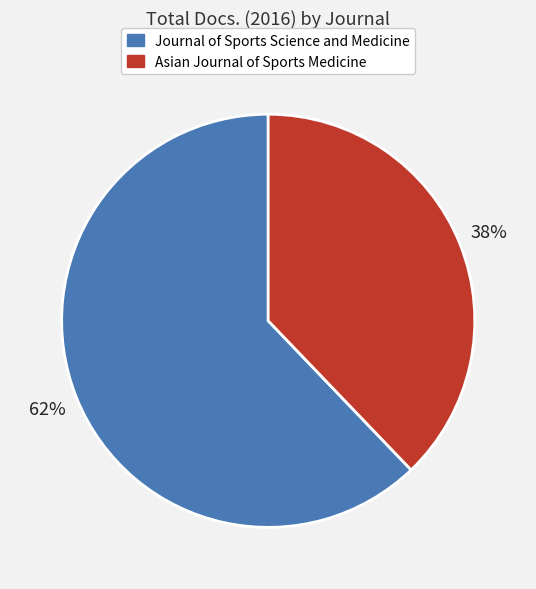

Is there a majority slice in this chart?

Yes